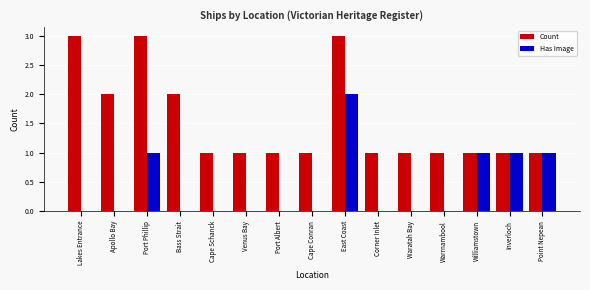

Are the bars horizontal?

No